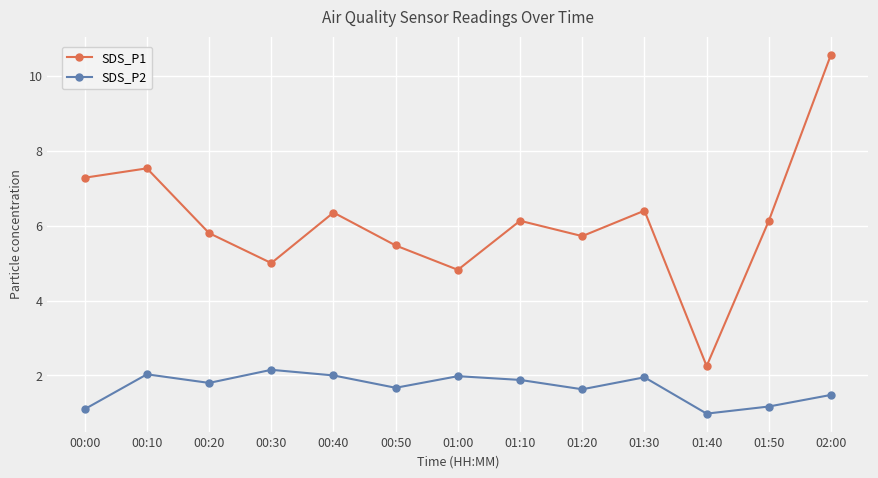

True or false: SDS_P1 has more than 1 interior local peaks.

True